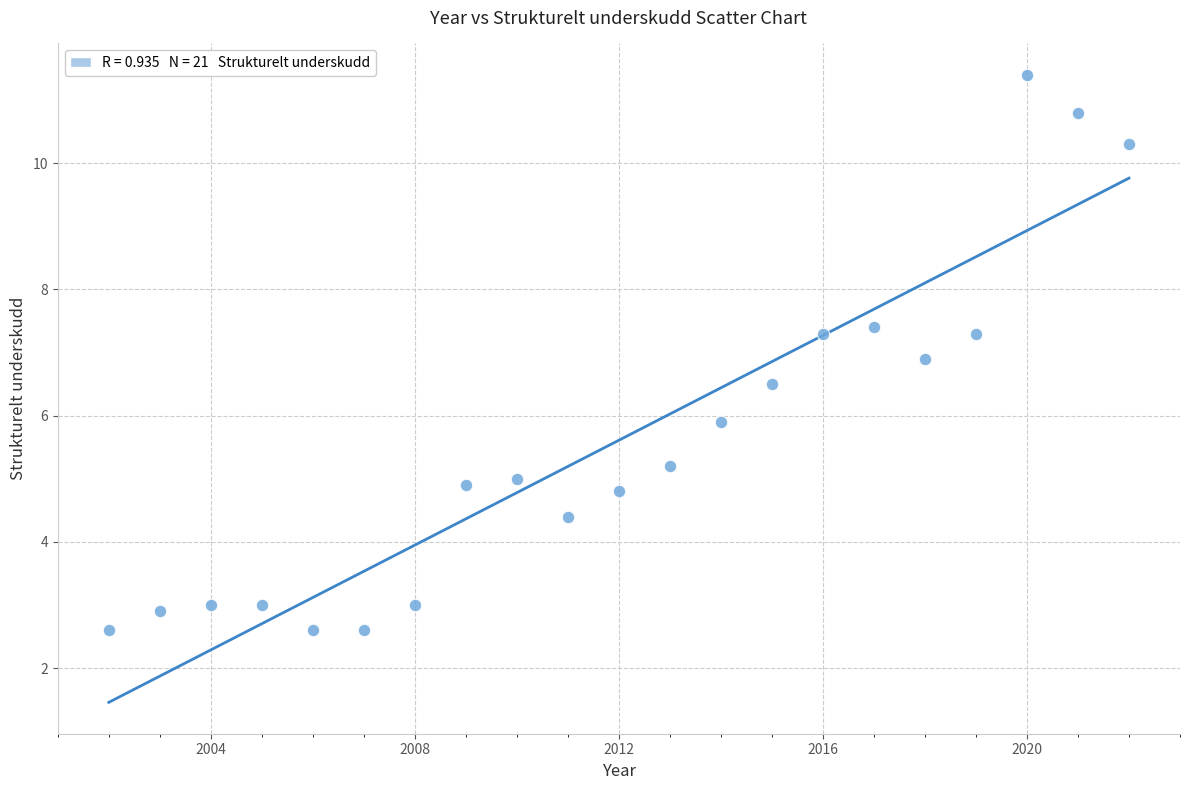

What is the range of Y values (max minus min)?

8.8